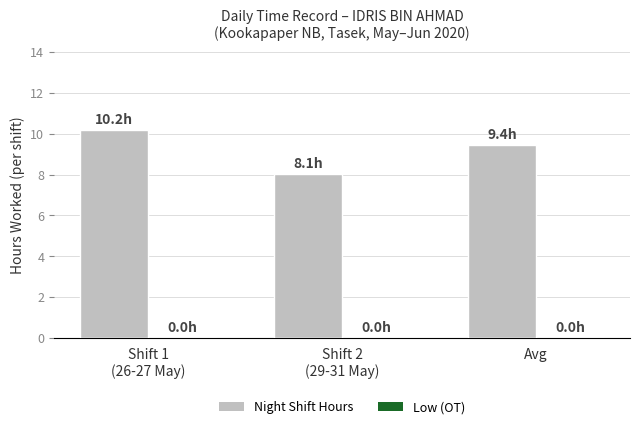

Is it true that the value at Avg is 12.8?

False